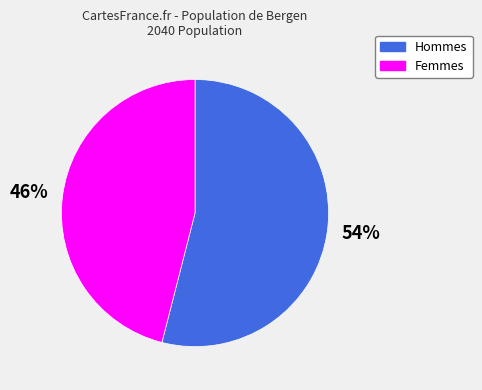

How many segments does this pie chart have?

2